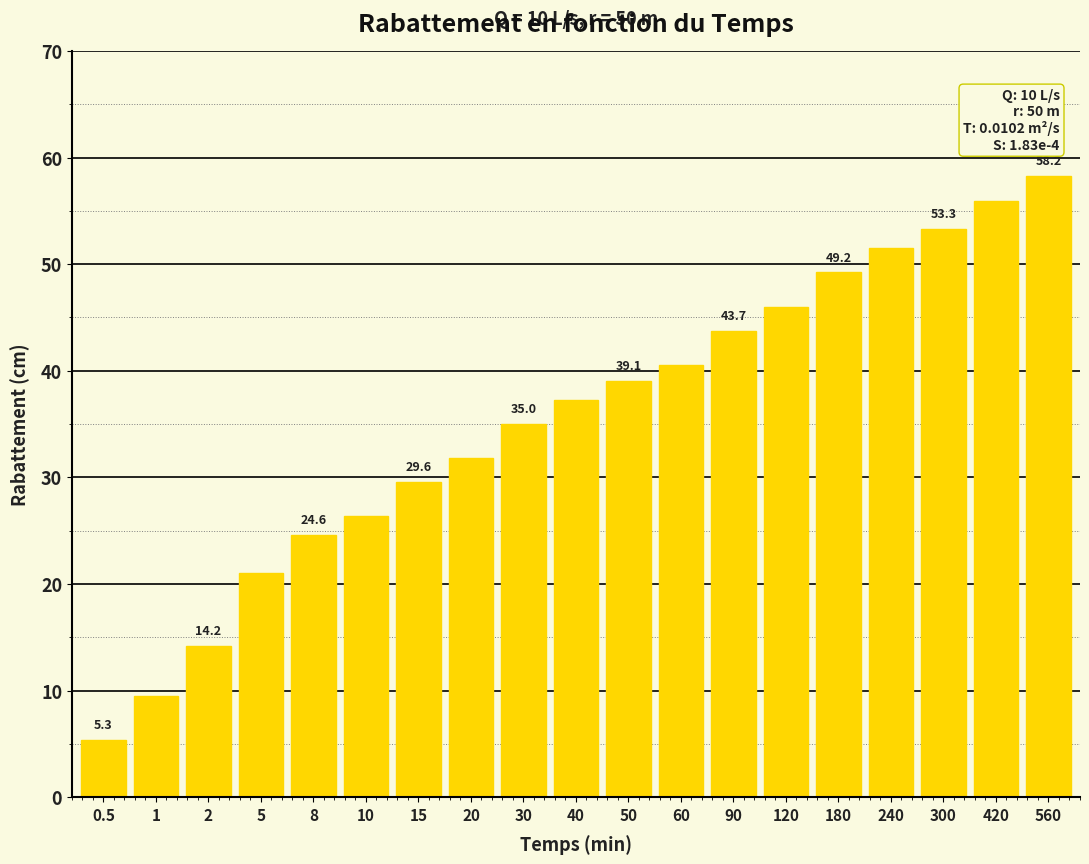

Where does the data first go above 37?

40